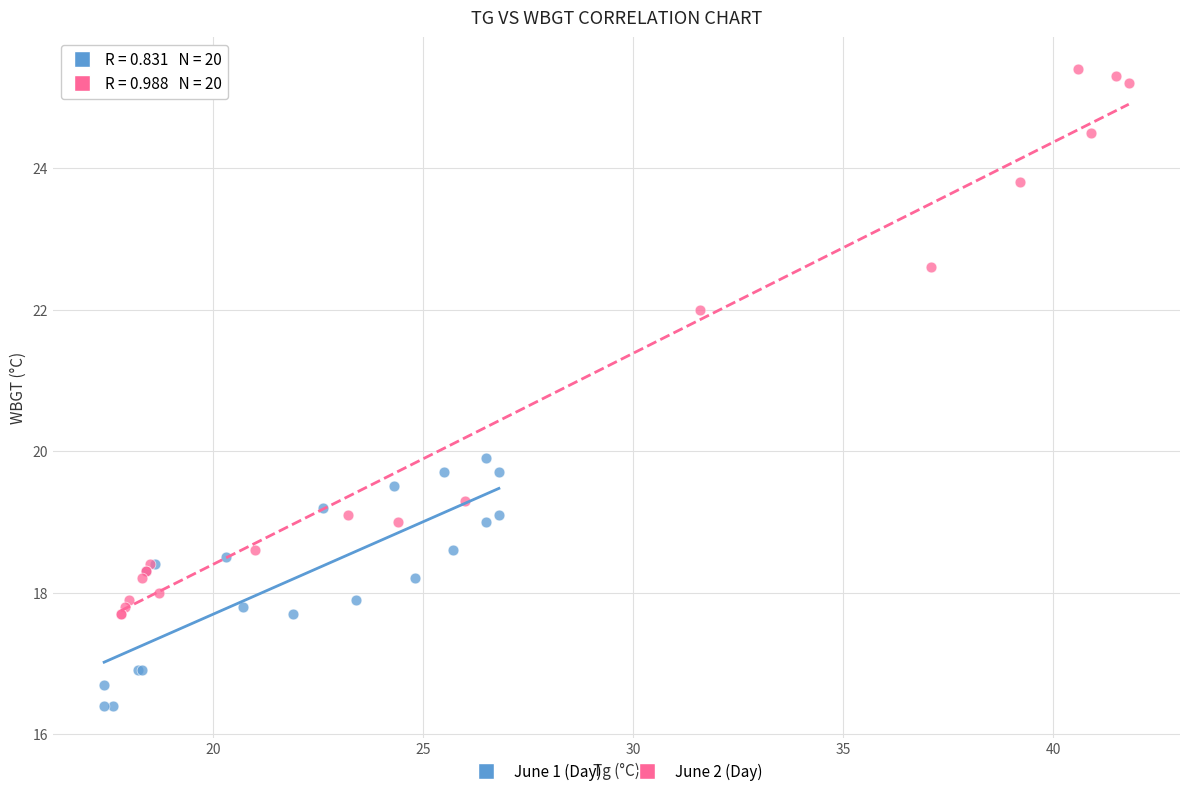

Which series has the largest Y range (max minus min)?

June 2 (Day)